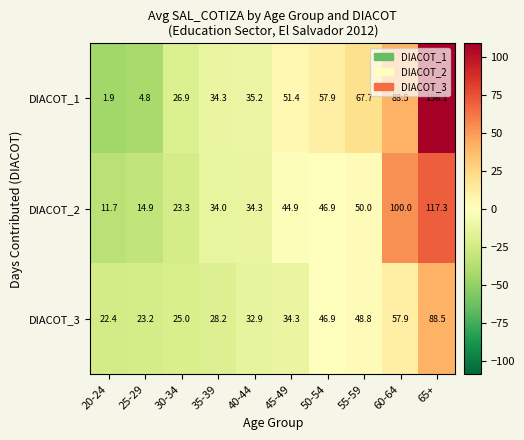

Reading right to left, list all the values displayed in this chart.

DIACOT_1: 156.1	88.5	67.7	57.9	51.4	35.2	34.3	26.9	4.8	1.9
DIACOT_2: 117.3	100.0	50.0	46.9	44.9	34.3	34.0	23.3	14.9	11.7
DIACOT_3: 88.5	57.9	48.8	46.9	34.3	32.9	28.2	25.0	23.2	22.4